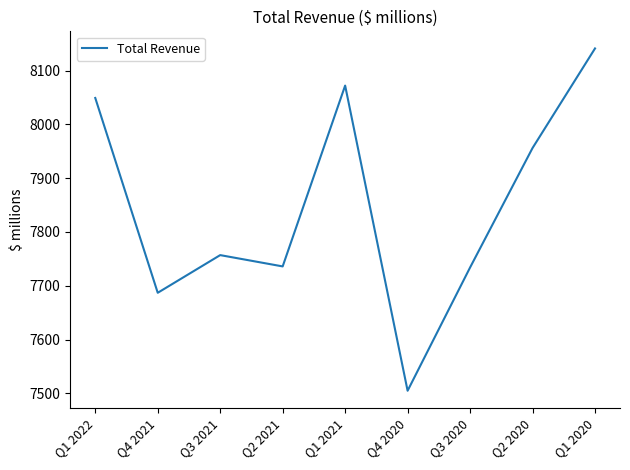

Is this an area chart (filled region under the line)?

No